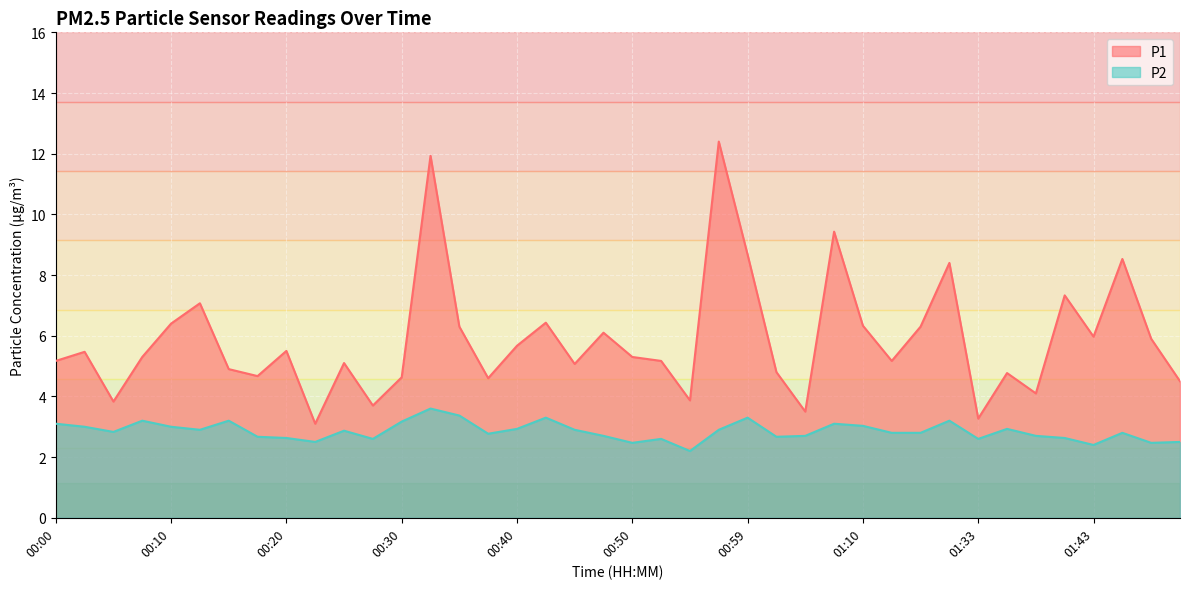

What is the label of the 17th point from the right?

00:57